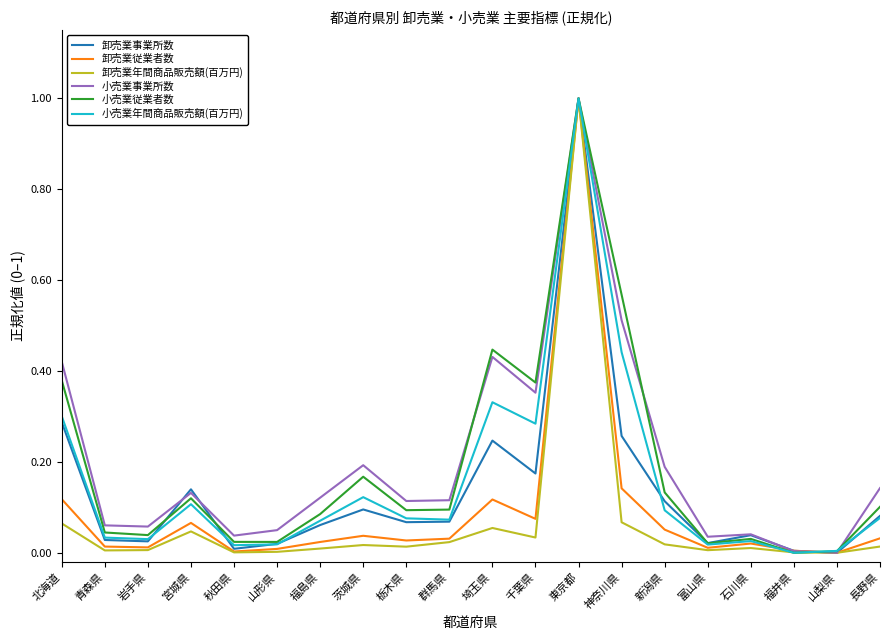

What is the maximum value shown in the chart?

1.0